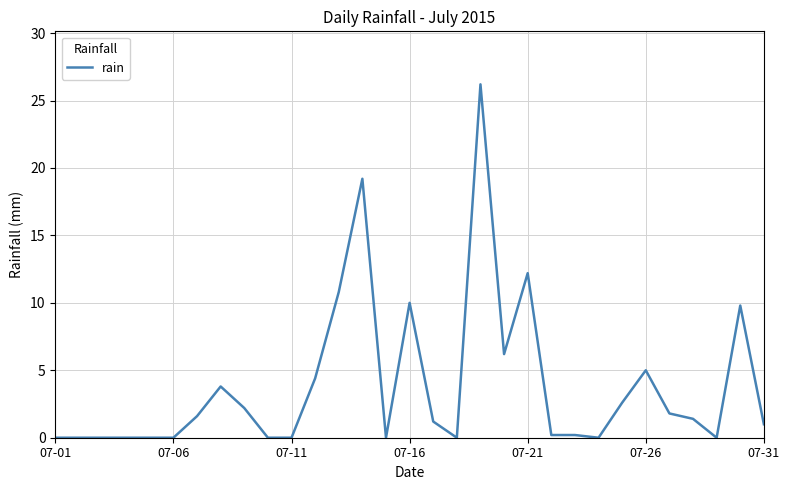

What is the greatest value displayed?

26.2